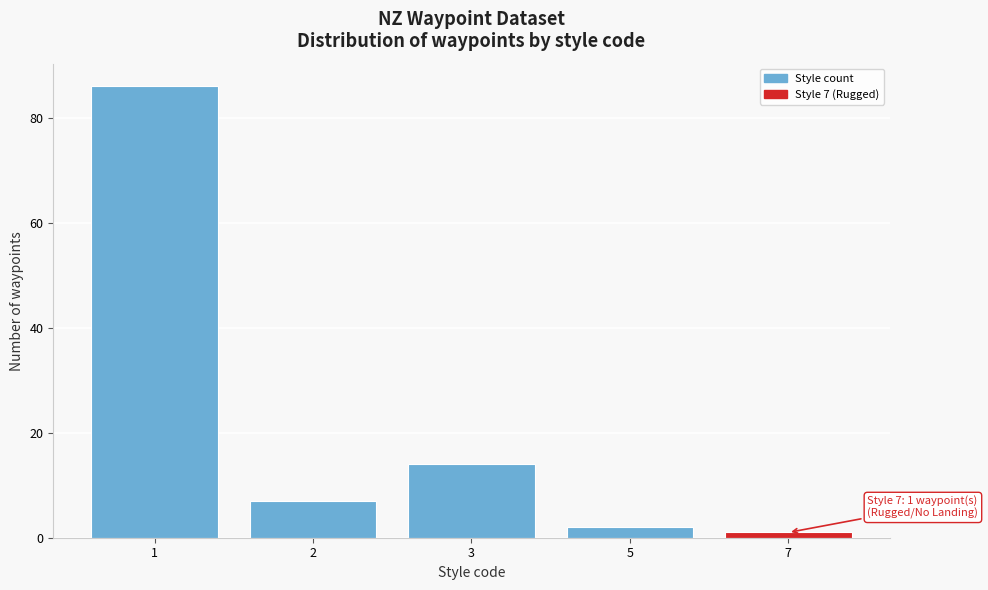

Reading right to left, transcribe all the data shown in this chart.

7=1	5=2	3=14	2=7	1=86